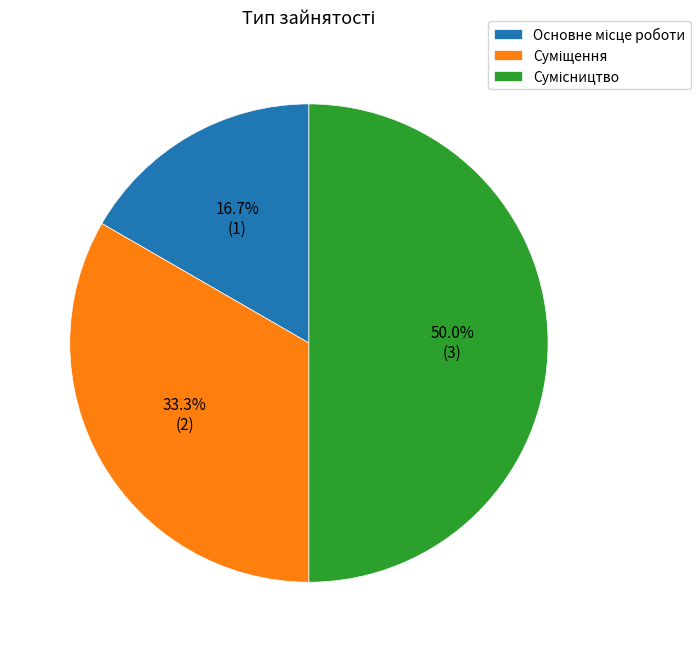

To the nearest percent, what is the combined percentage of Сумісництво and Суміщення?

83%